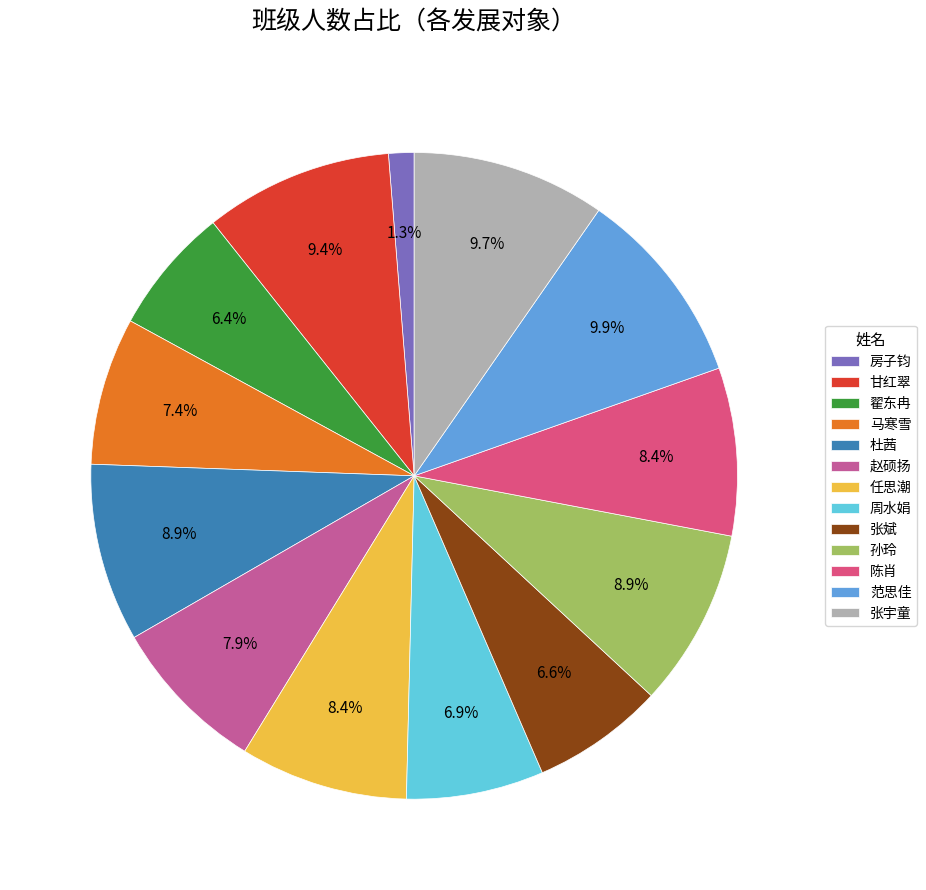

What portion of the pie excludes 杜茜?

91.1%